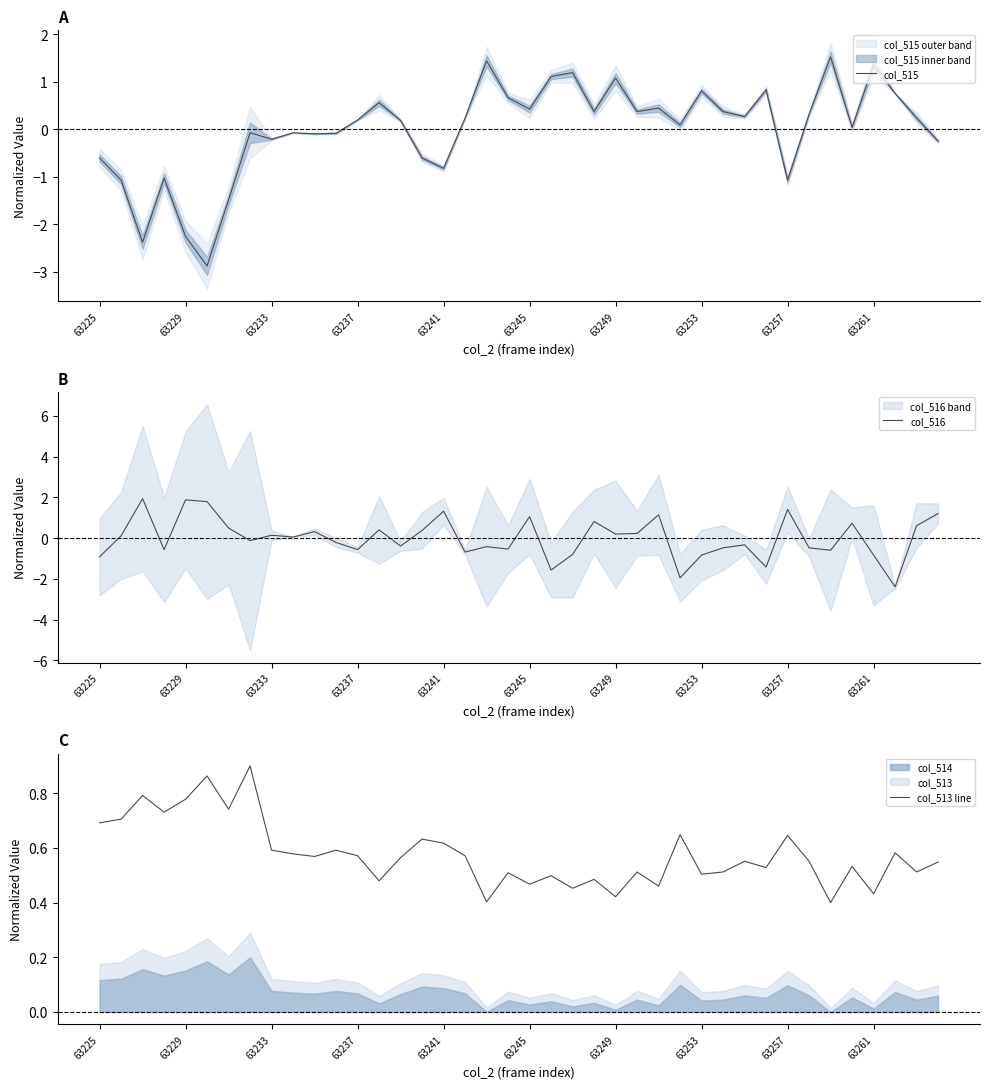

What is the total value across all series at 35?

1.3